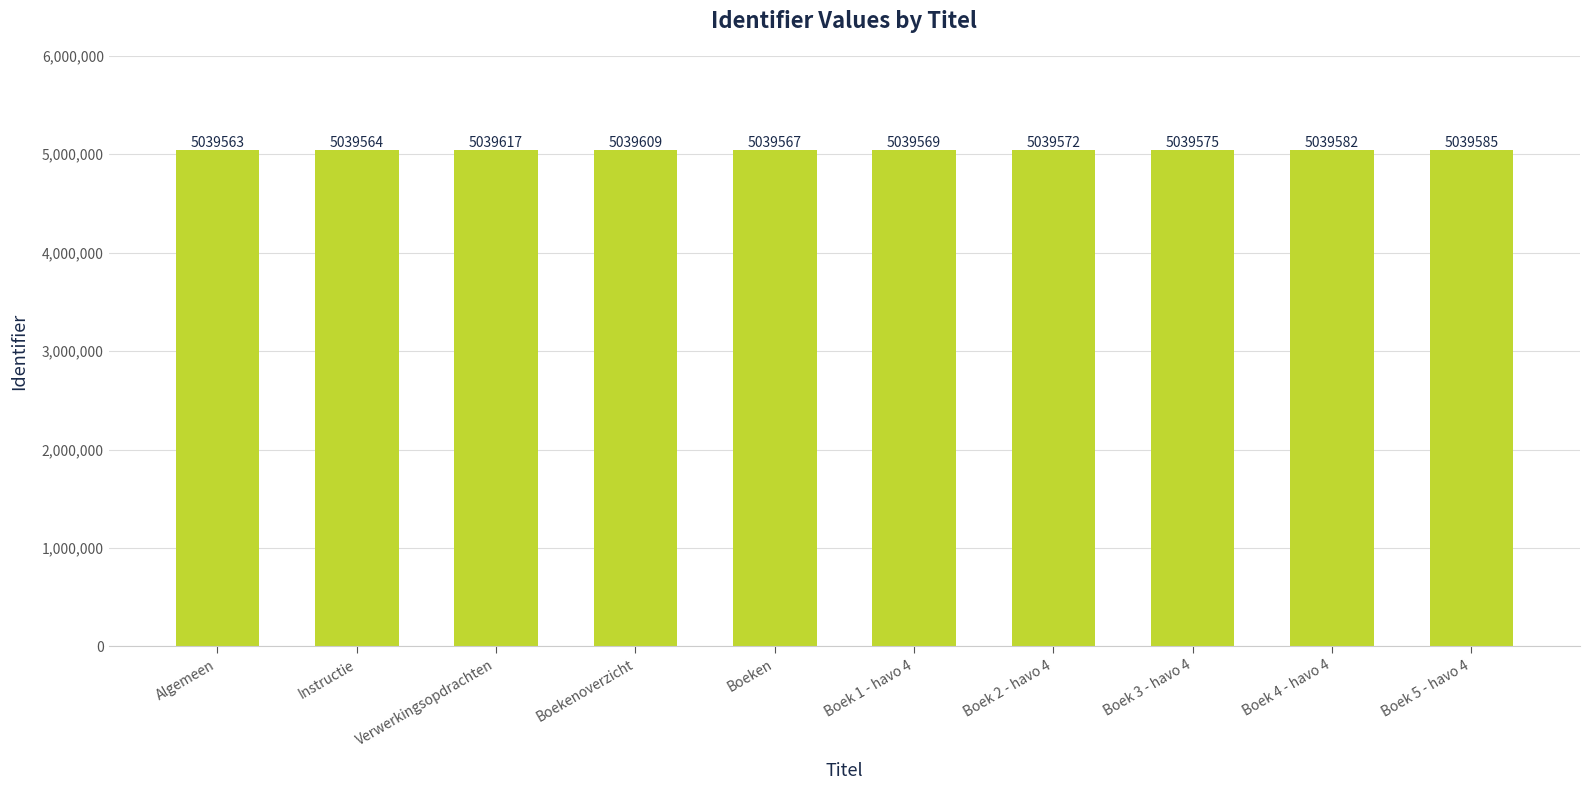

Which has a higher value, Verwerkingsopdrachten or Boekenoverzicht?

Verwerkingsopdrachten